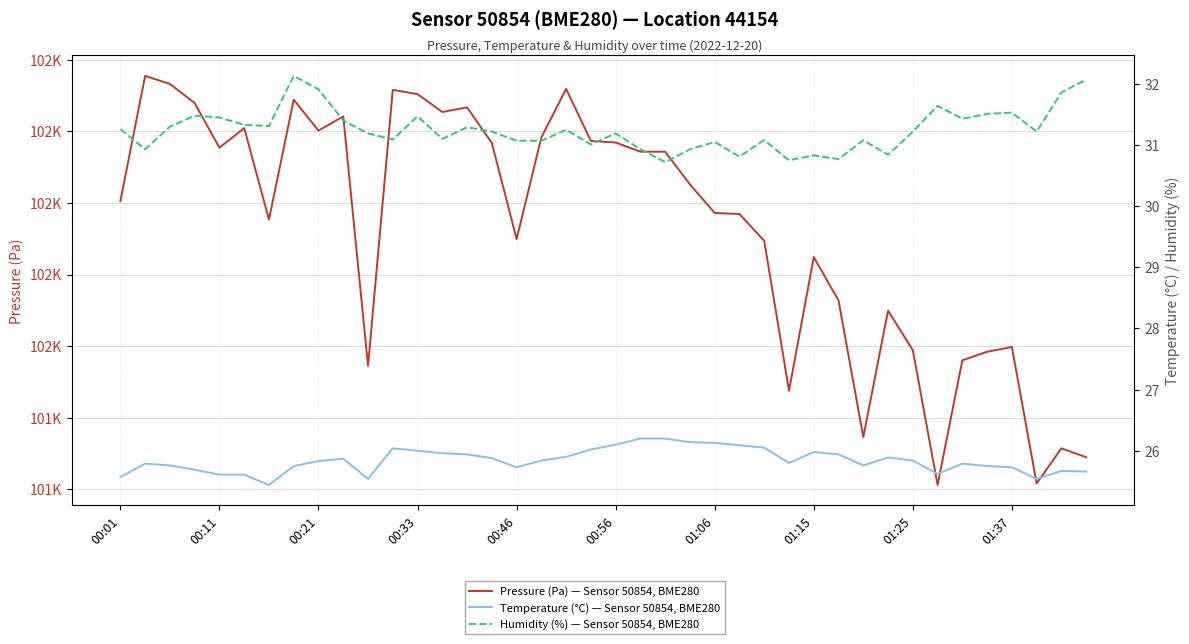

Is the value of Humidity (%) — Sensor 50854, BME280 at 28 greater than the value of Pressure (Pa) — Sensor 50854, BME280 at 39?

No